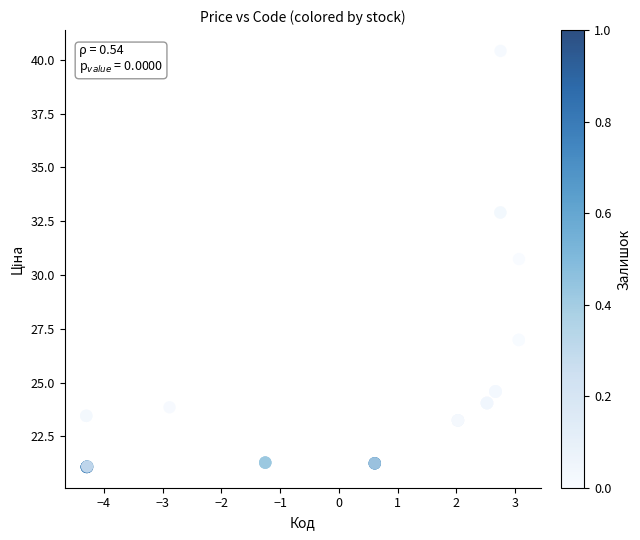

What Y value in the scatter plot is closest to 30?

30.7